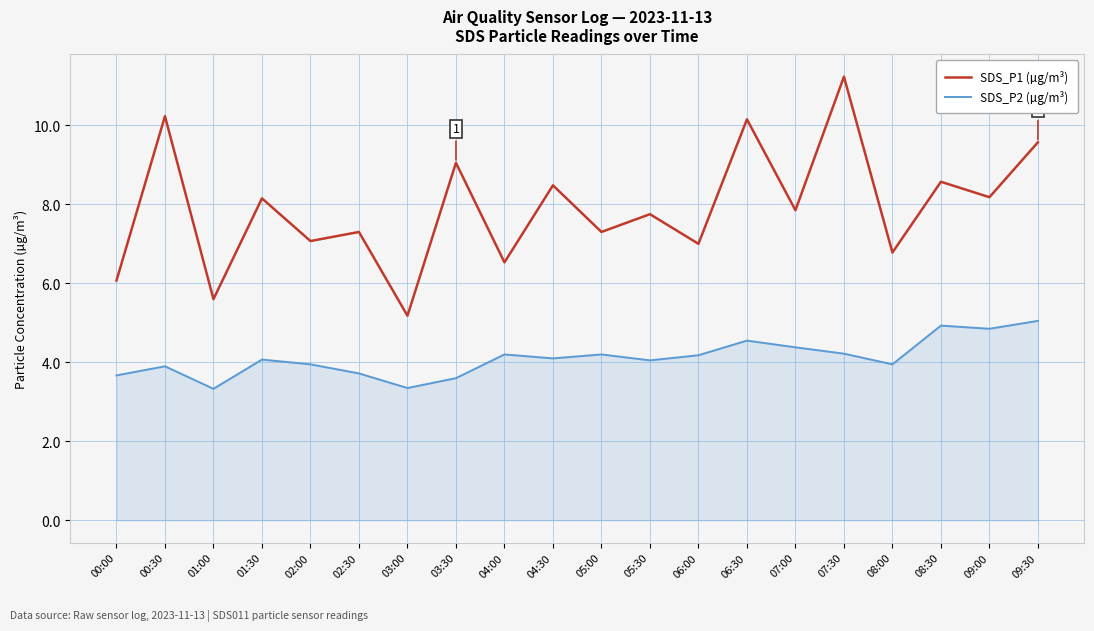

True or false: SDS_P2 (µg/m³) and SDS_P1 (µg/m³) cross at least once.

False